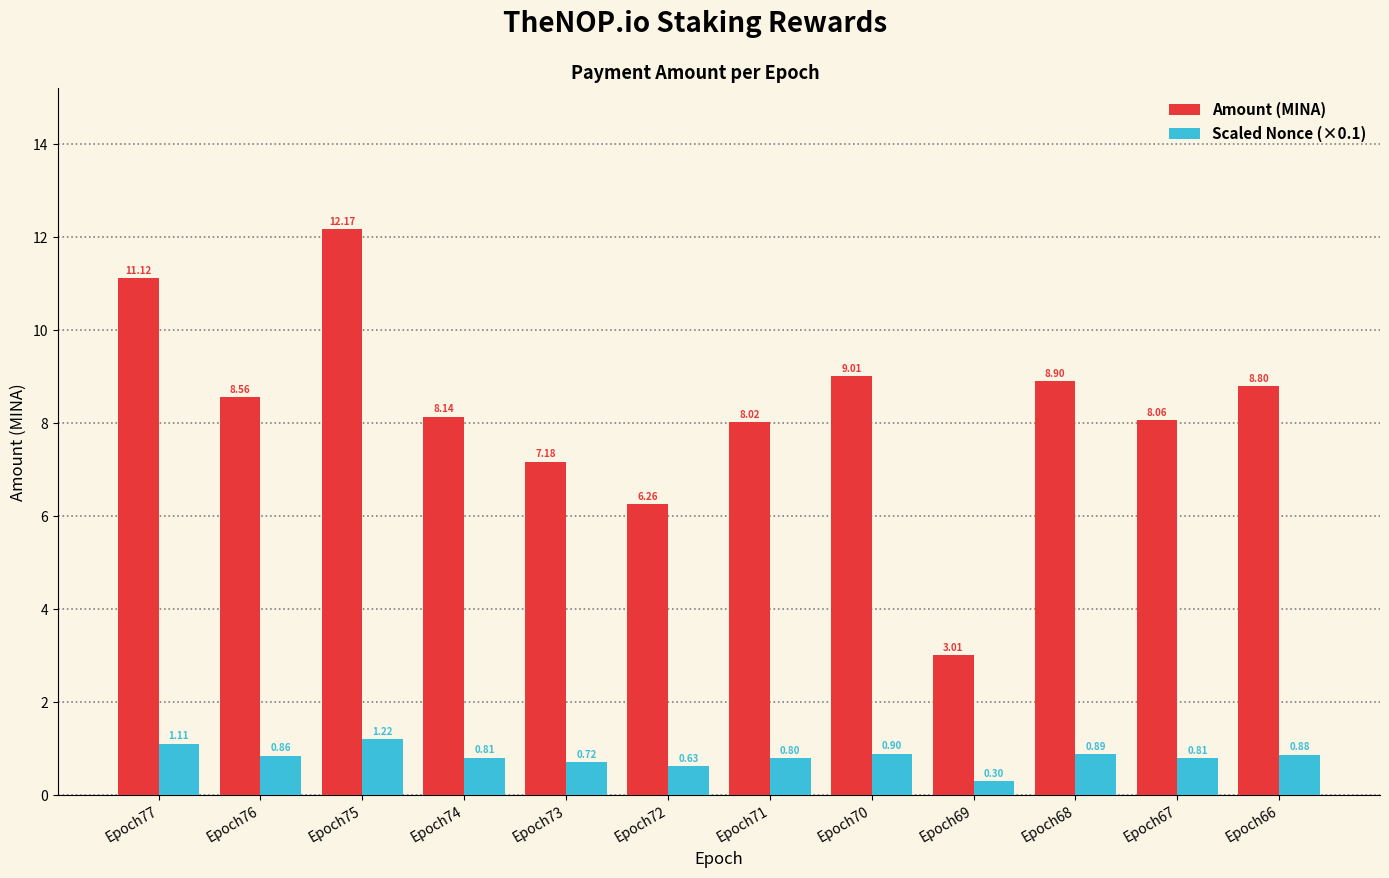

What is the minimum value for Scaled Nonce (×0.1)?

0.3